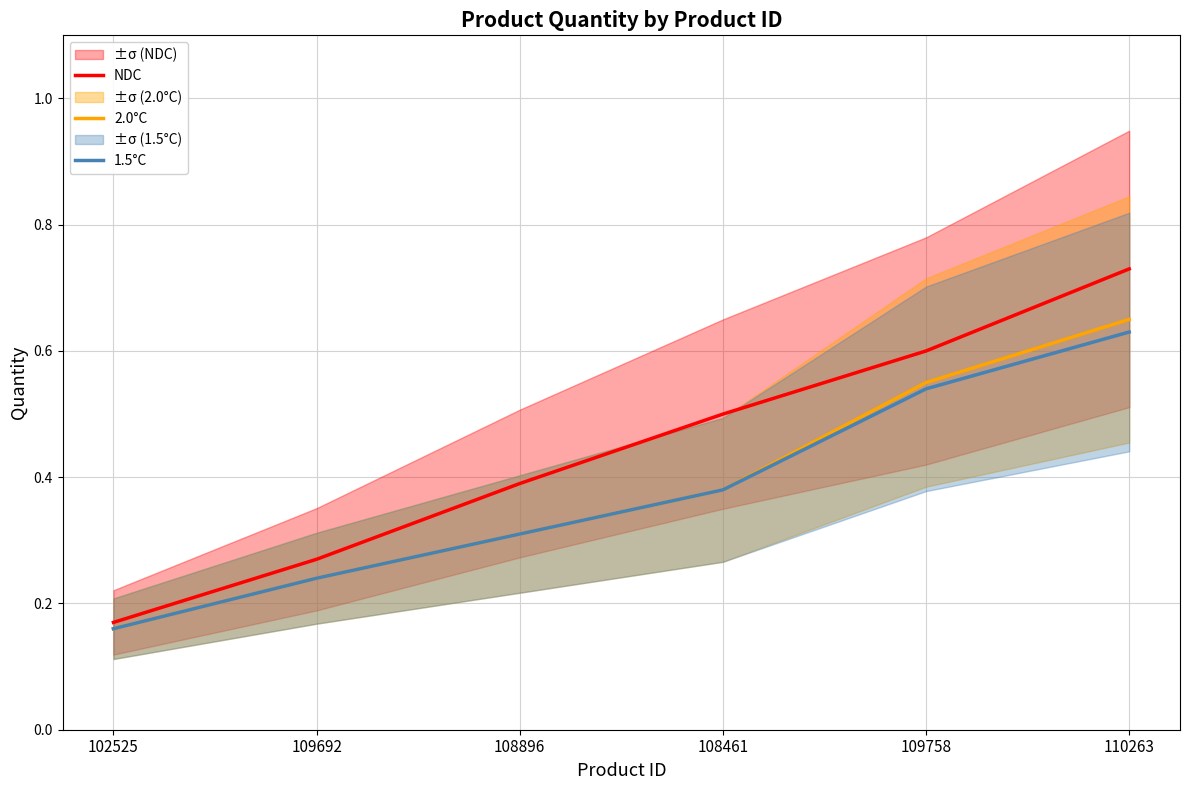

What is the label of the 1st point from the left?

102525